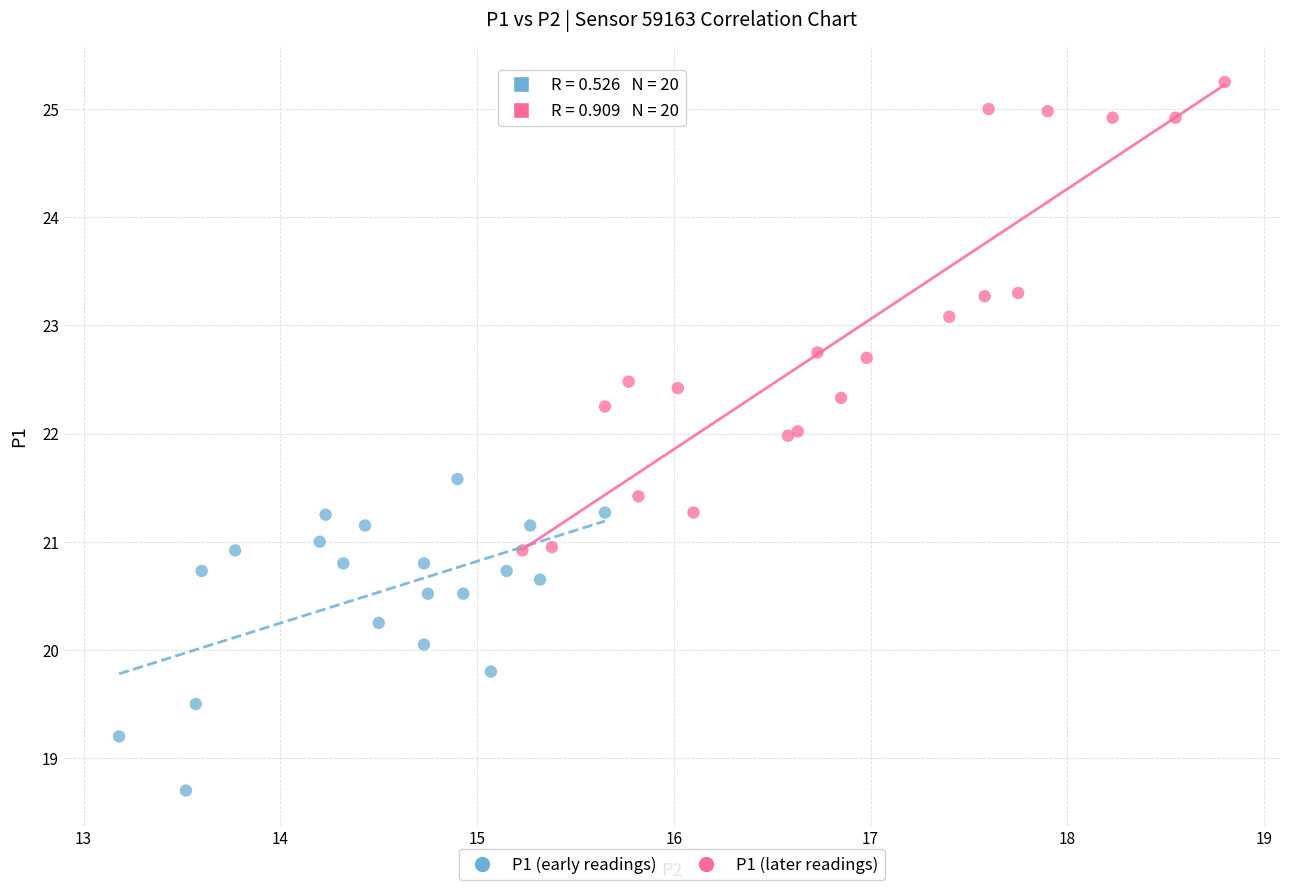

Which series has the widest spread of Y values?

P1 (later readings)